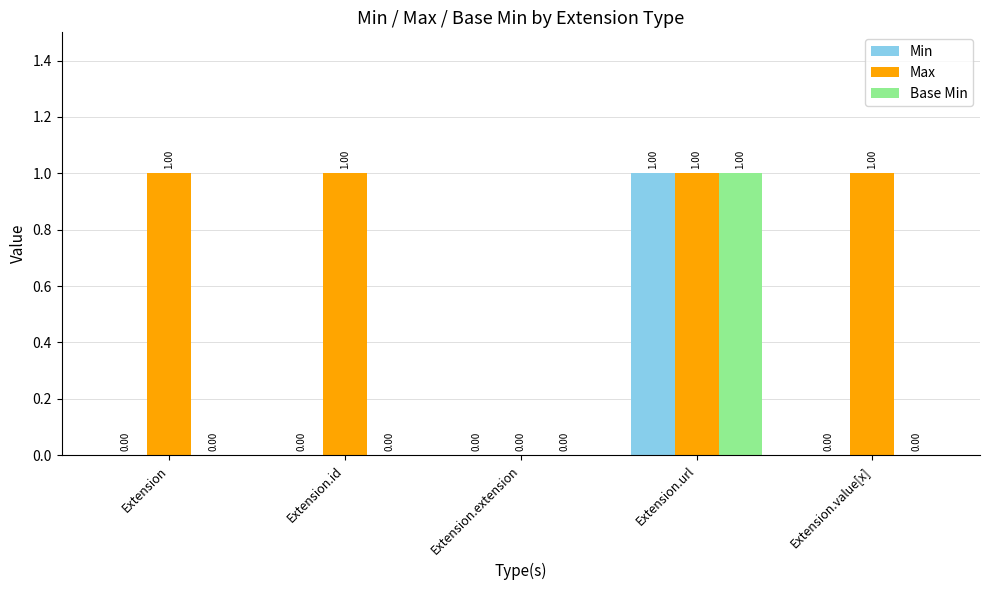

How many groups of bars are there?

5